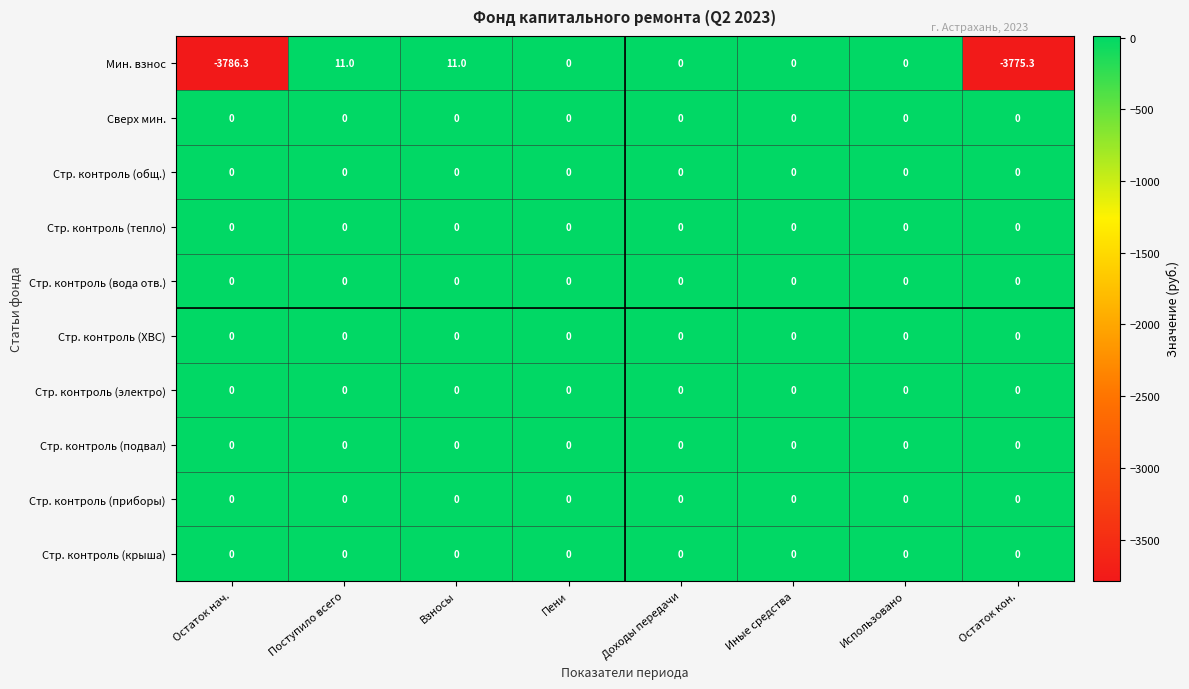

True or false: Стр. контроль (подвал) has a value of 0.0 at Пени.

True